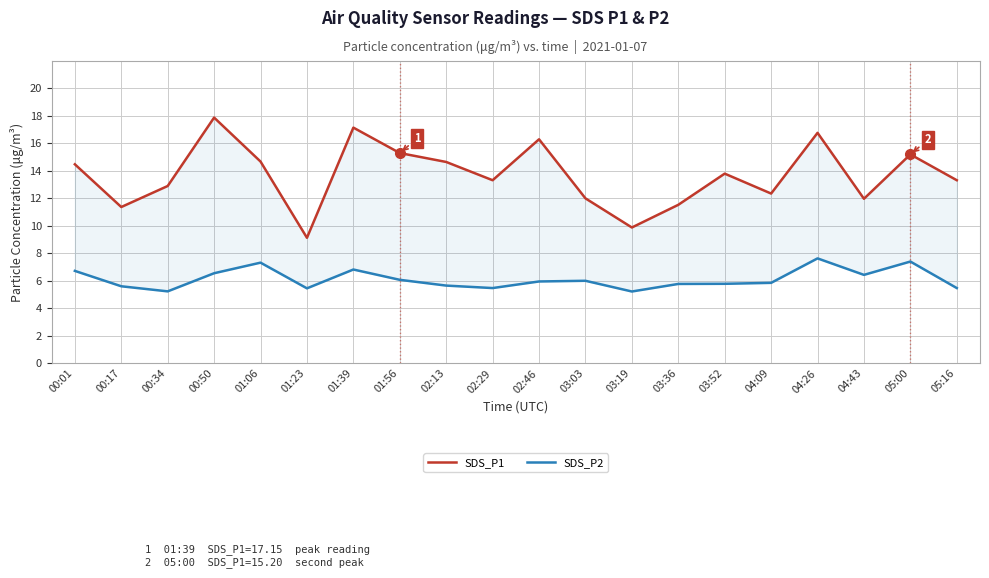

True or false: SDS_P2 has a value of 3.1 at 04:43.

False